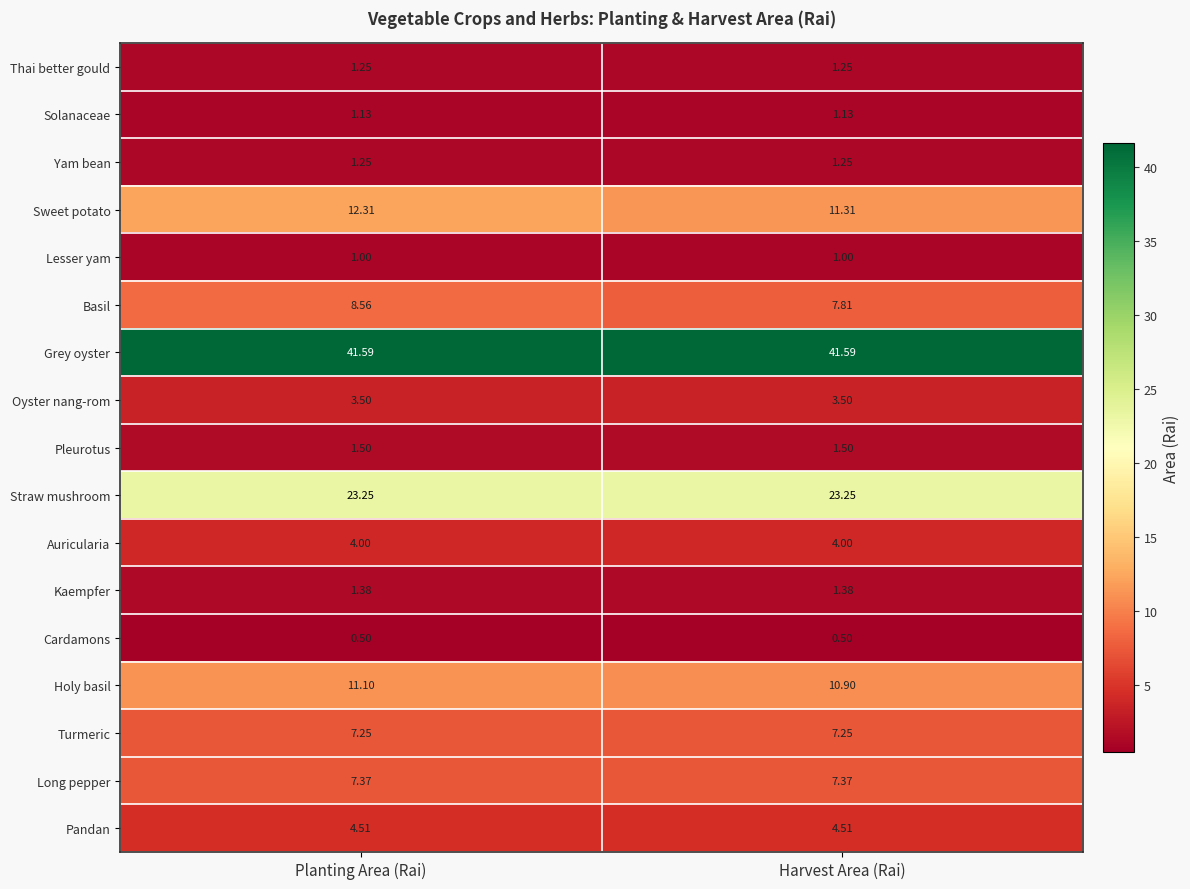

What is the spread (max minus min) of values at Harvest Area (Rai)?

41.1